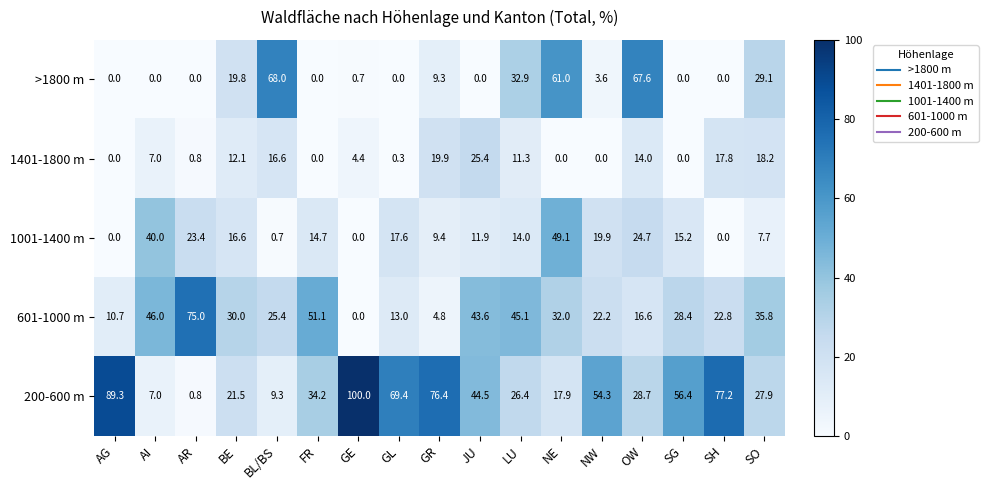

What is the sum of all 1401-1800 m values?

147.8